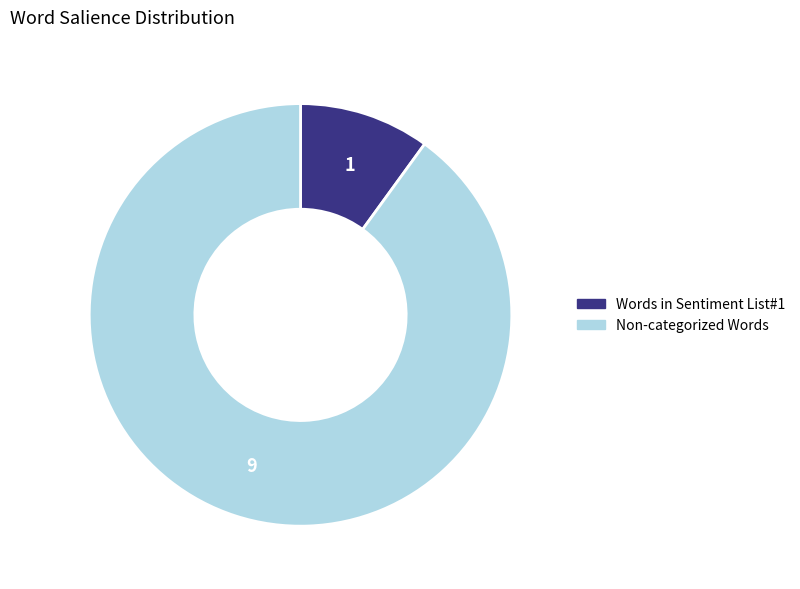

Is the sum of Non-categorized Words and Words in Sentiment List#1 greater than half?

Yes